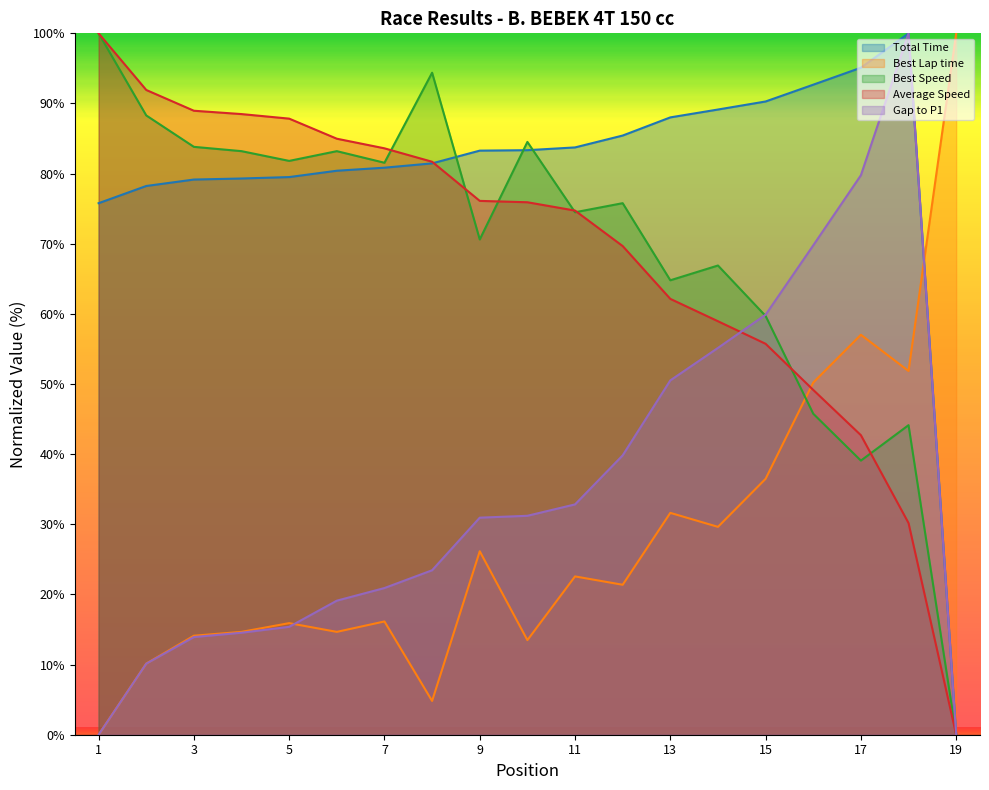

What is the highest value of the Total Time series?

100.0